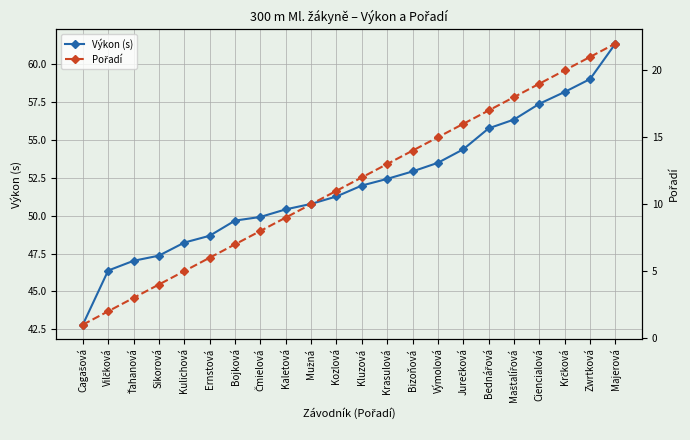

How many categories are shown in the chart?

22